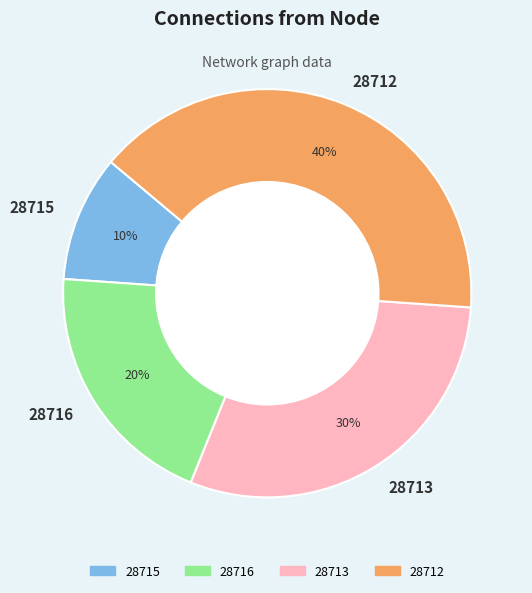

What is the largest slice in the pie chart?

28712